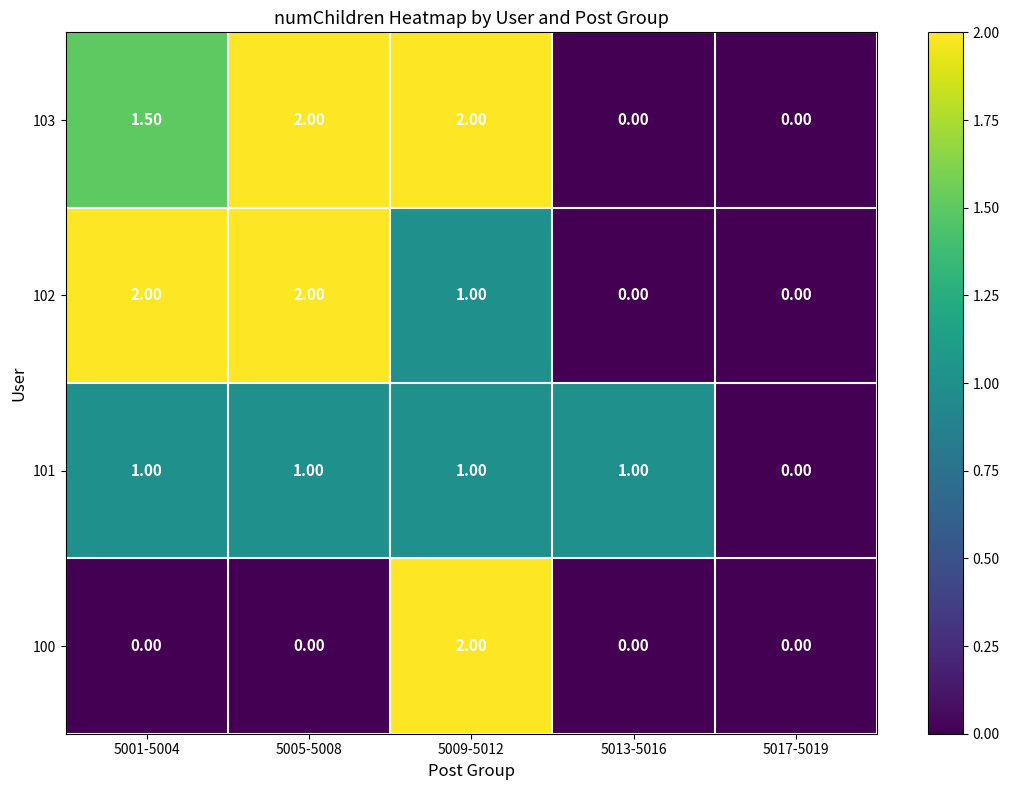

What is the sum of the 103 values at 5005-5008 and 5001-5004?

3.5